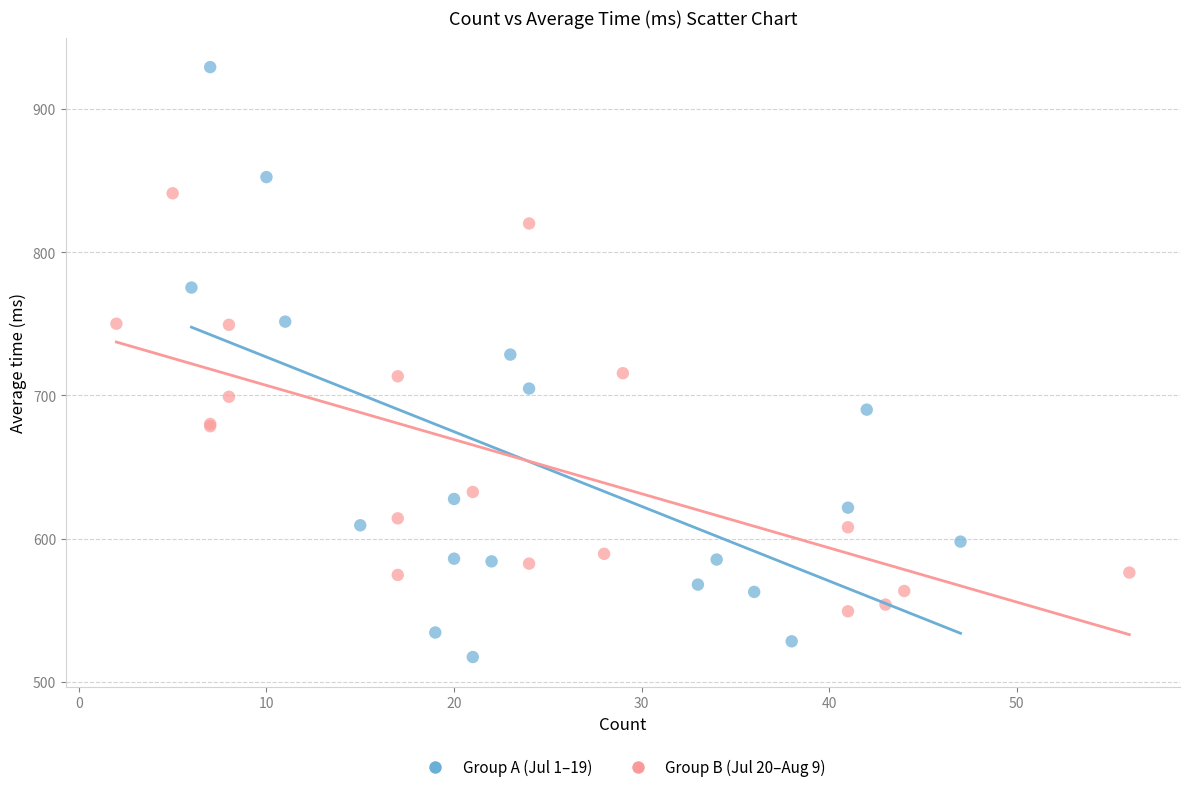

Which series contains the highest Y value?

Group A (Jul 1–19)